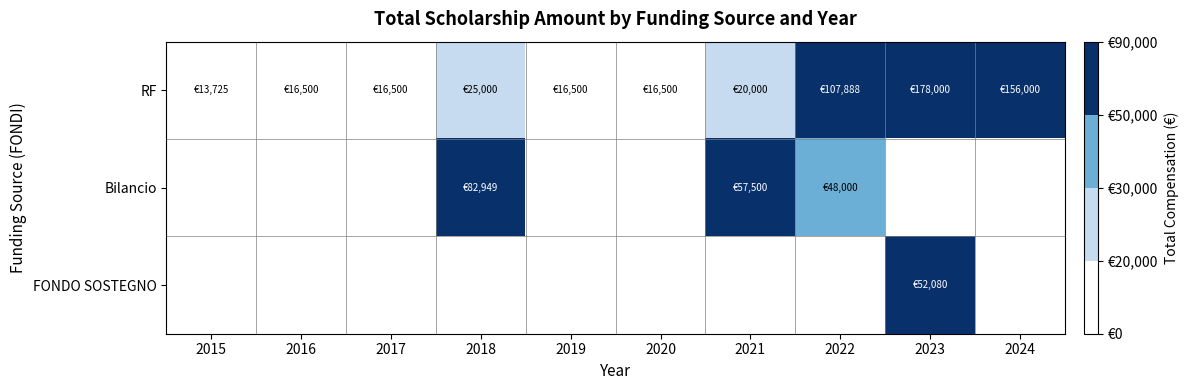

Rank the series by their maximum value, from lowest to highest.

FONDO SOSTEGNO, Bilancio, RF